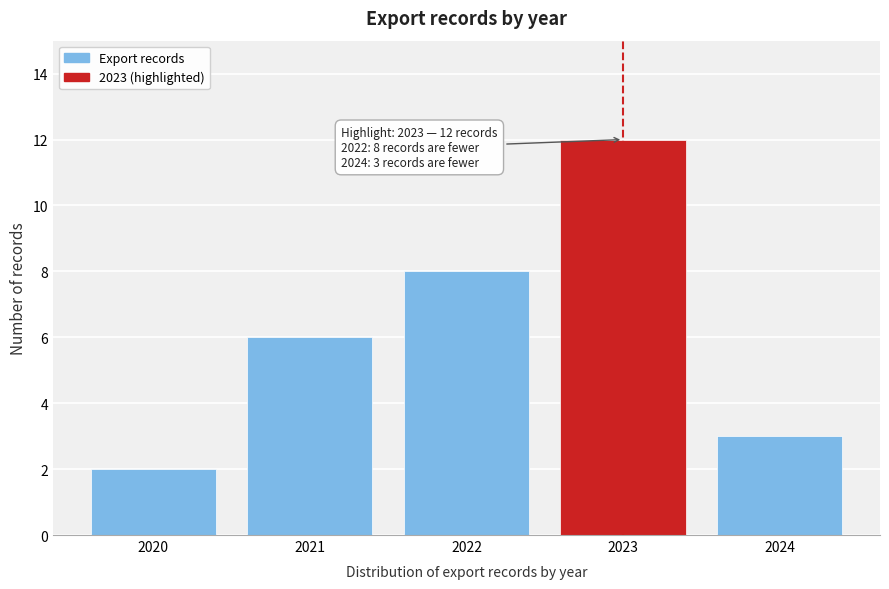

Reading left to right, what are all the values shown in this chart?

2	6	8	12	3